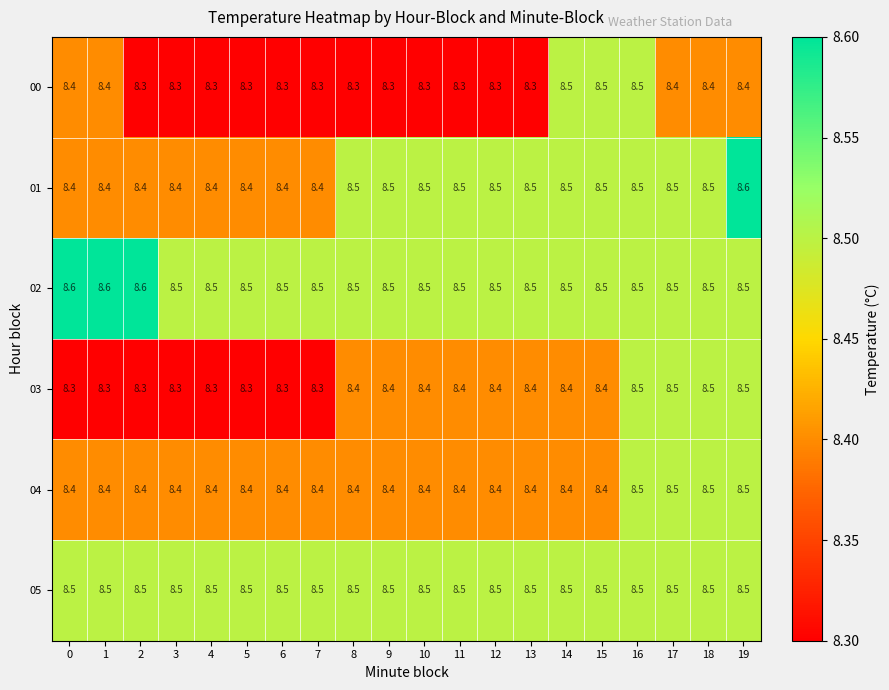

Is the value of 05 at 3 greater than the value of 01 at 2?

Yes